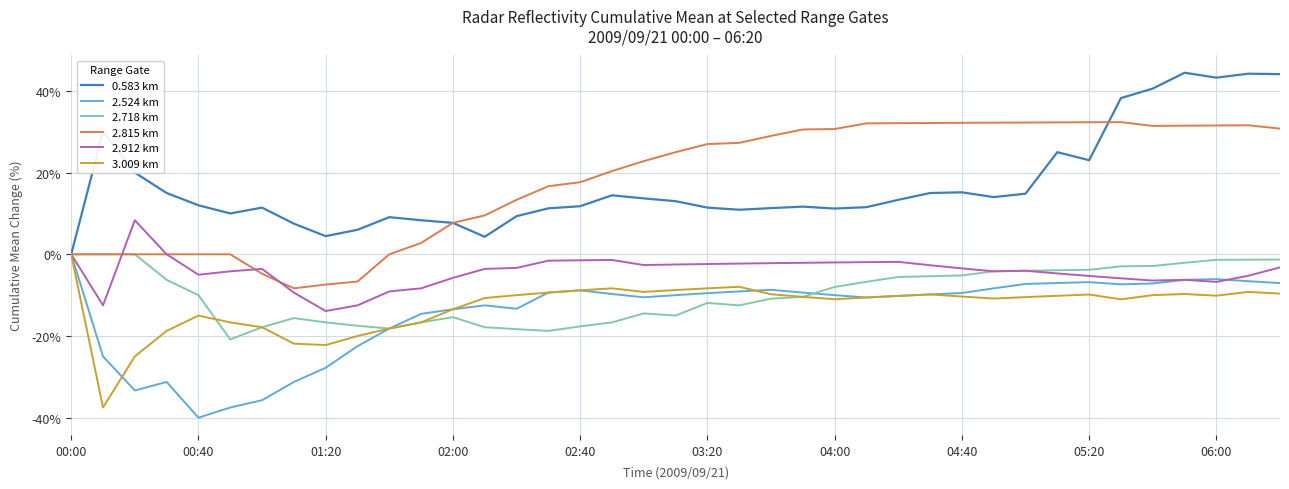

What is the highest value of the 0.583 km series?

44.4